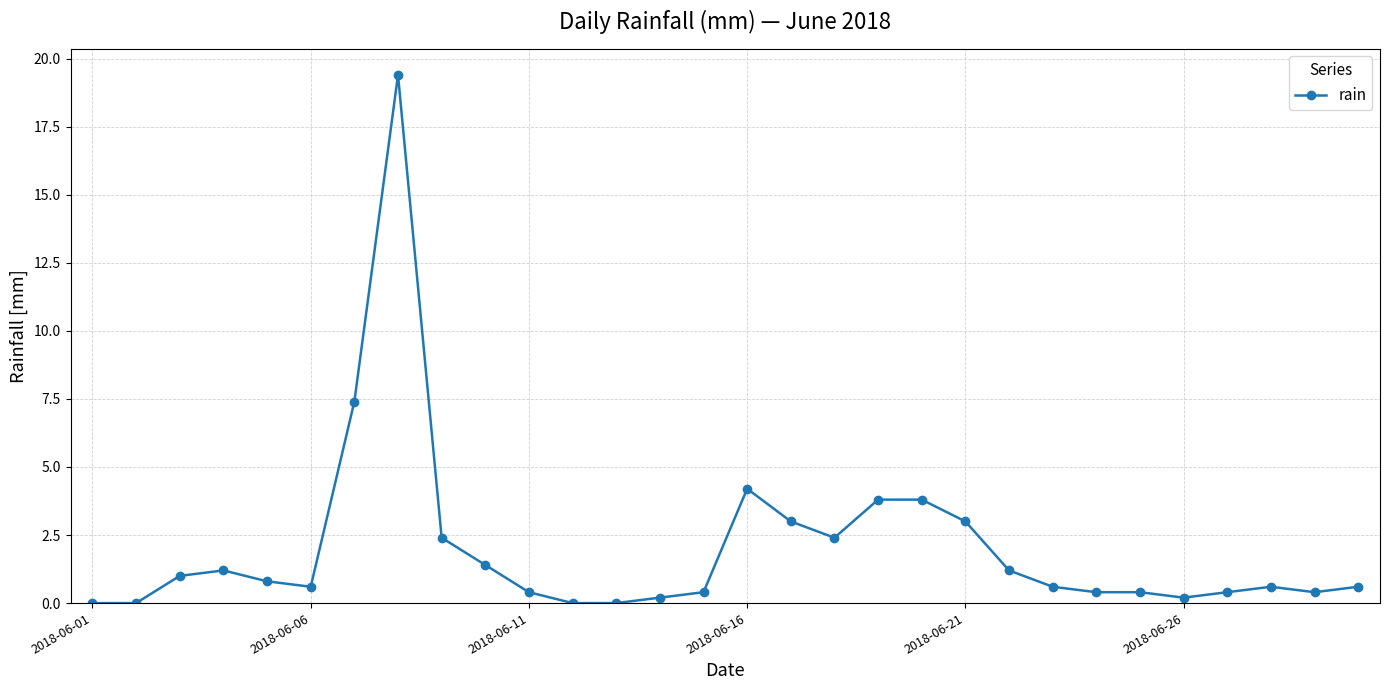

True or false: the data has more than 0 interior local peaks.

True